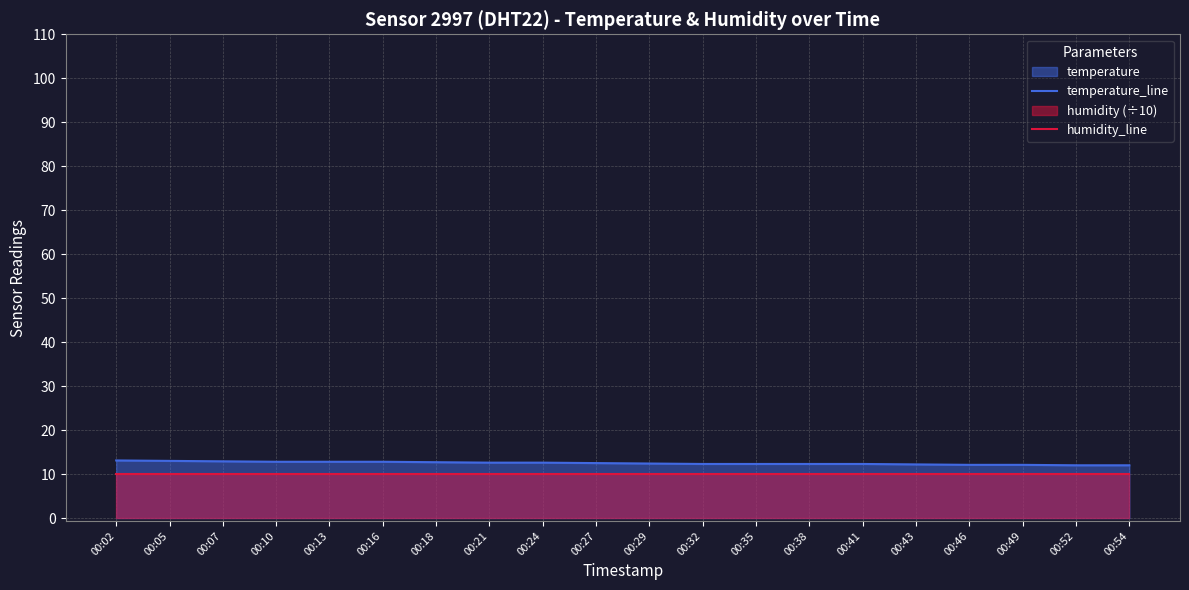

At 00:49, list the series in order from smallest to largest.

humidity_line, temperature_line